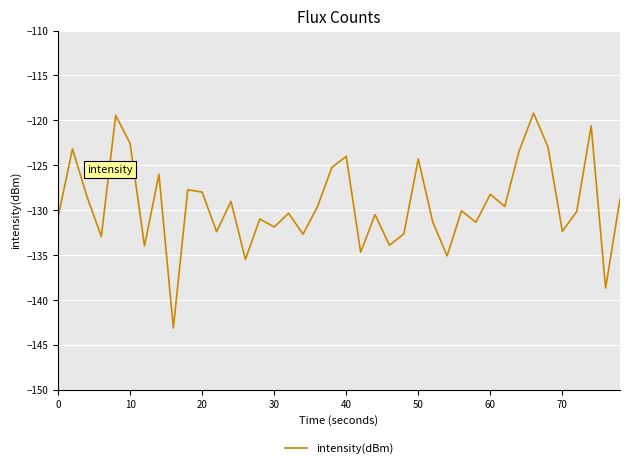

What is the maximum value shown in the chart?

-119.2